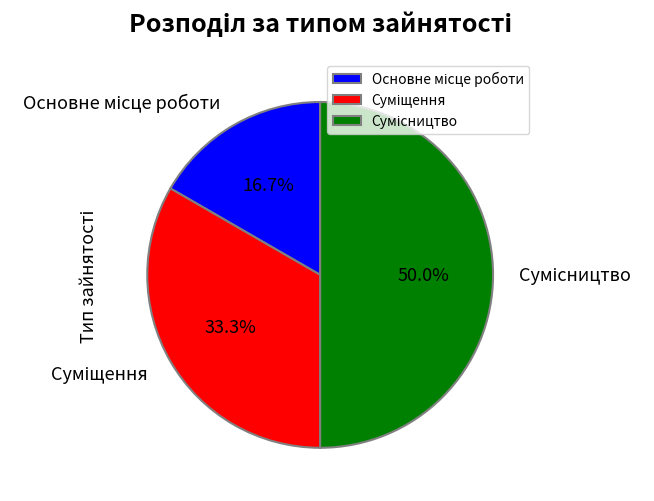

How many slices are in this pie chart?

3